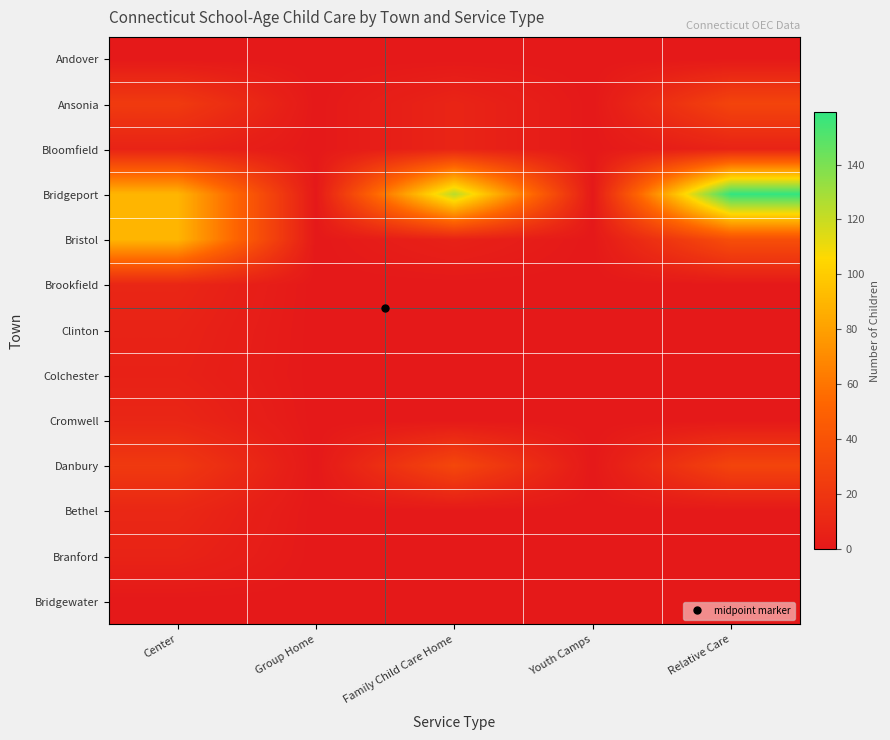

Which has a higher value, Youth Camps or Relative Care?

Youth Camps